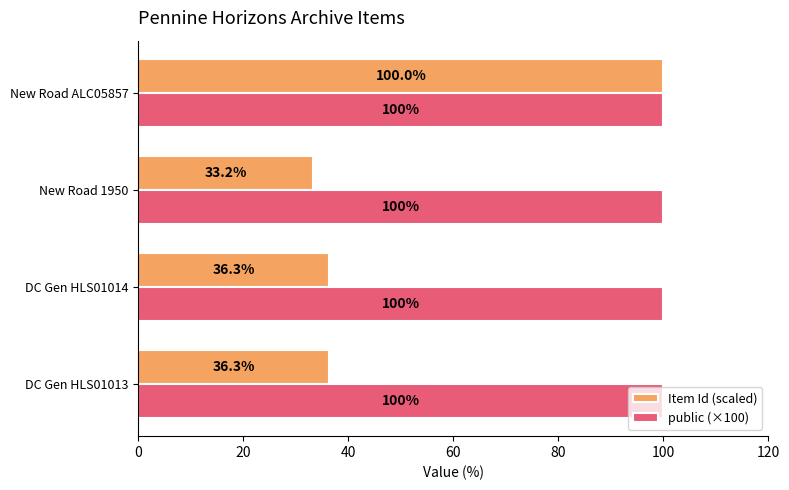

How many values in the Item Id (scaled) series exceed 36?

3